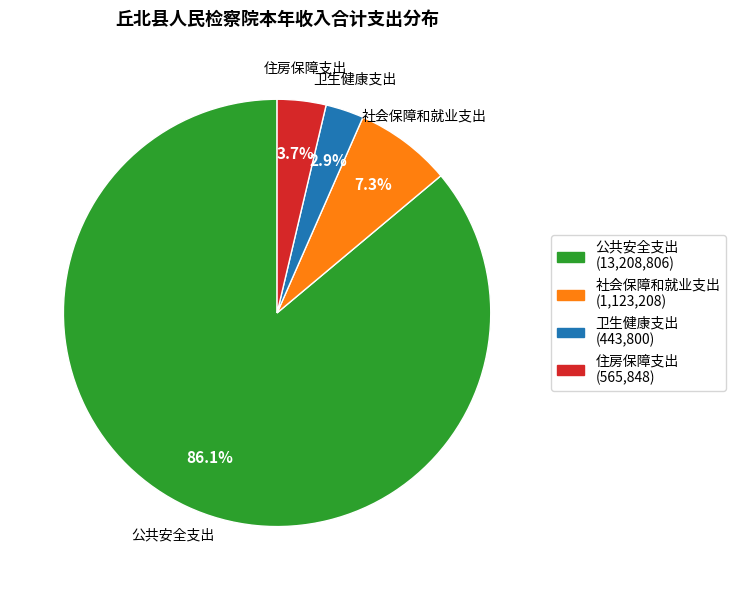

Count the number of slices in the pie.

4